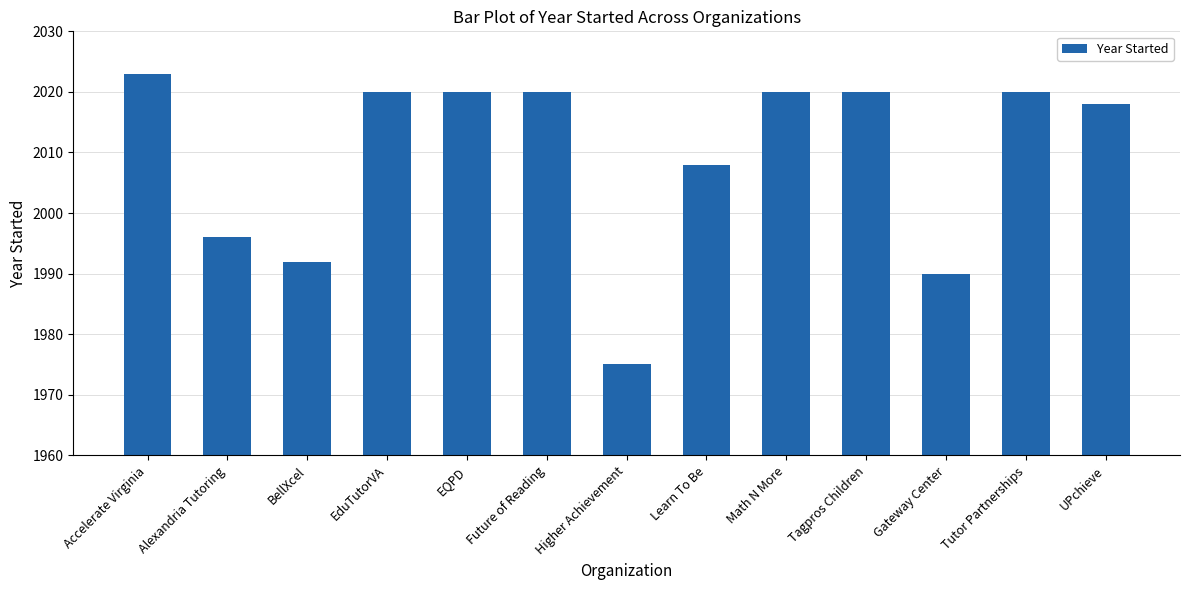

Reading right to left, transcribe all the data shown in this chart.

2018	2020	1990	2020	2020	2008	1975	2020	2020	2020	1992	1996	2023